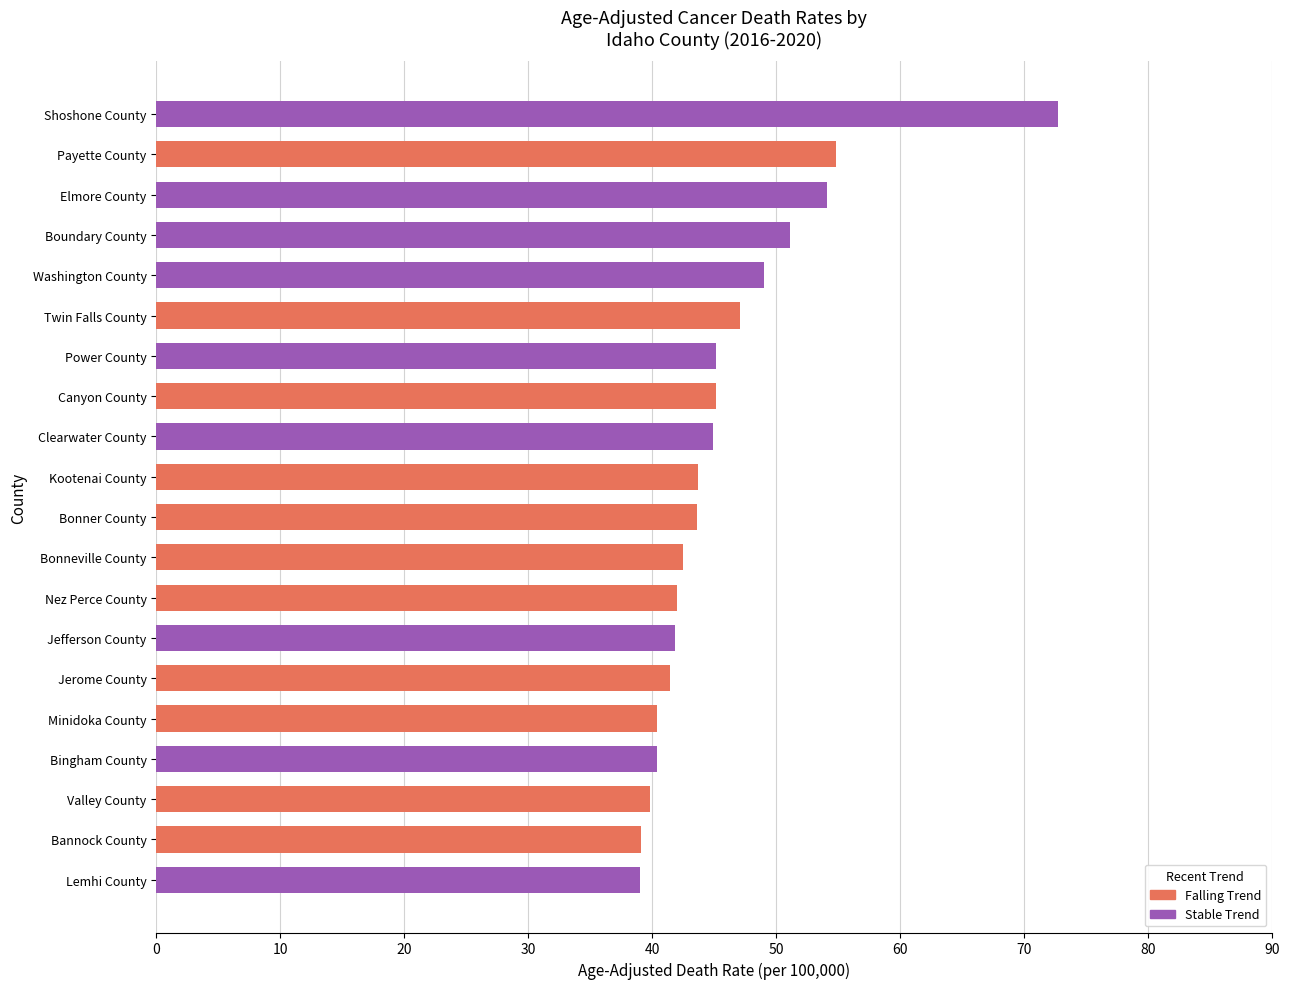

The chart shows a value of 30.8 at Elmore County. True or false?

False